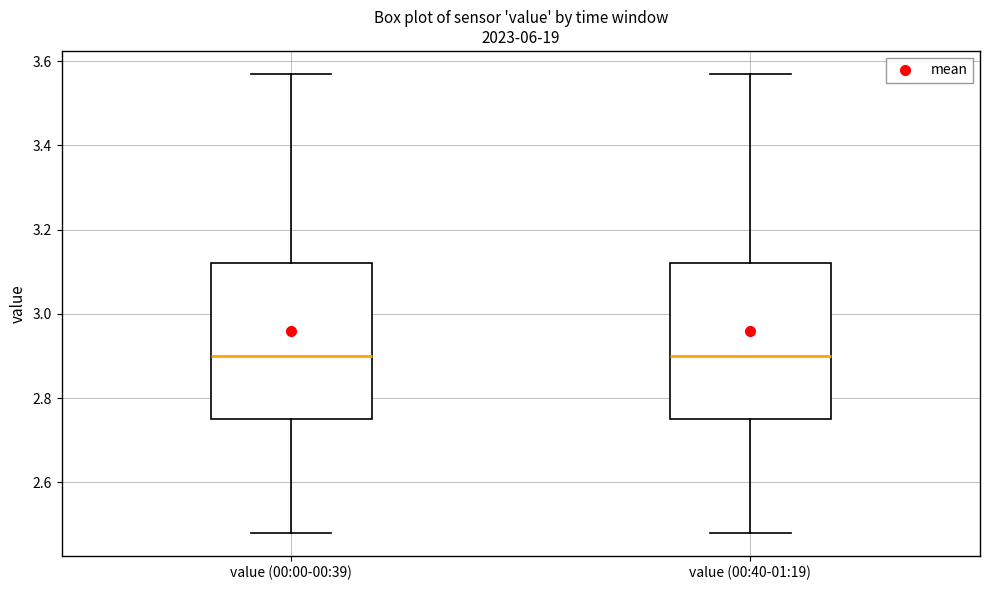

Reading left to right, read every box against the y-axis: the position of its median line, the range the box covers, and the ends of its whiskers. The values are not printed on the chart, so give them approximately, as read against the axis.

value (00:00-00:39): median 2.90, box 2.76 to 3.12, whiskers 2.48 to 3.58
value (00:40-01:19): median 2.90, box 2.76 to 3.12, whiskers 2.48 to 3.58